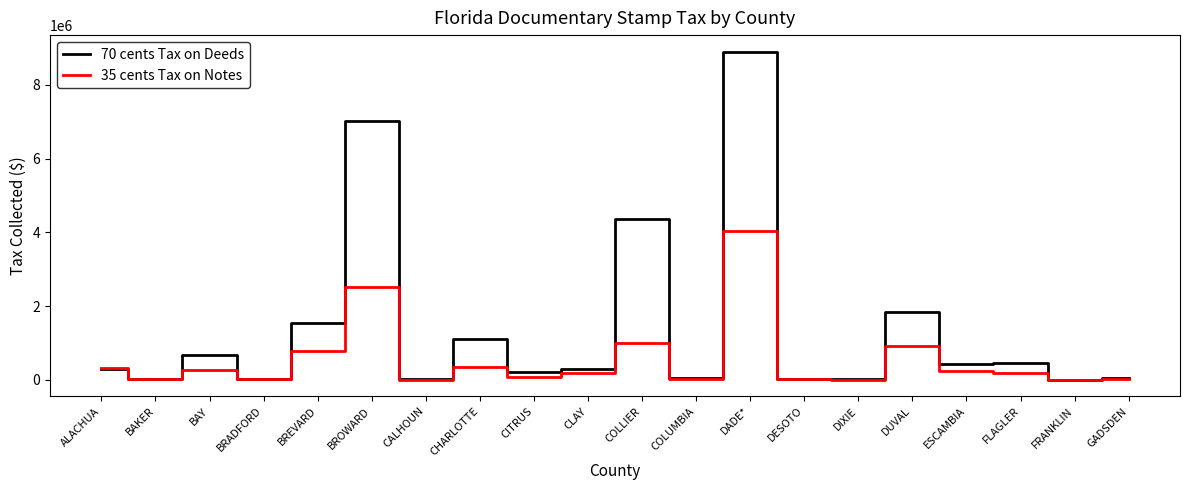

The 35 cents Tax on Notes series shows 1675222.4 at COLLIER. True or false?

False